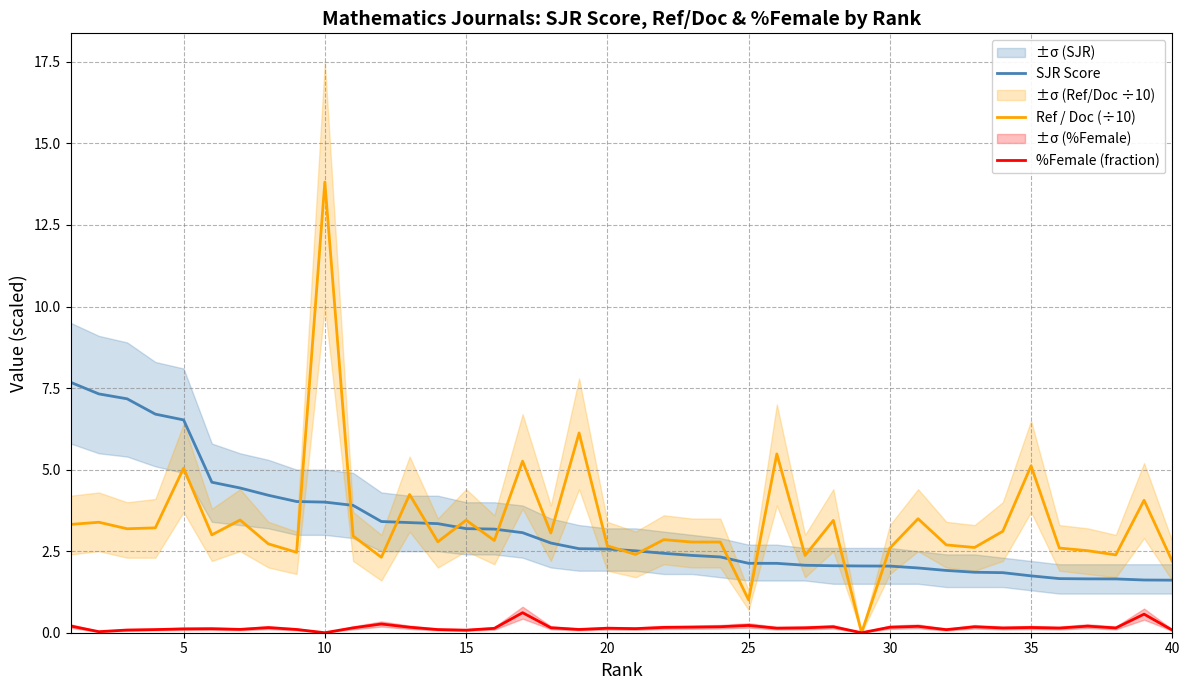

What is the maximum value for Ref / Doc (÷10)?

13.8